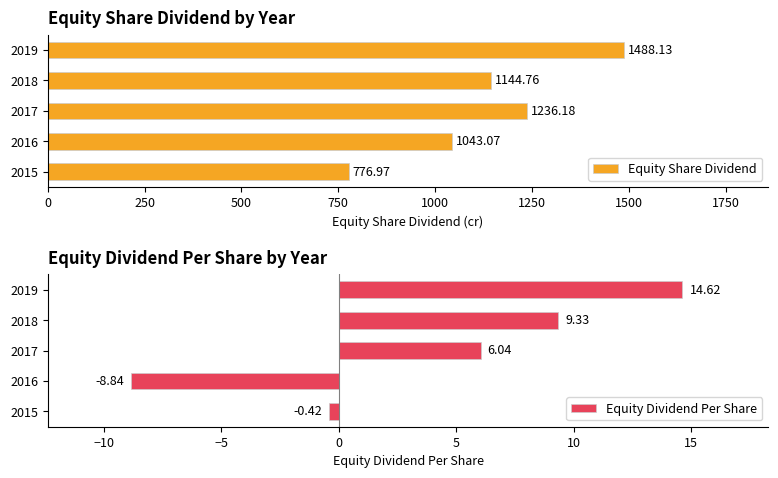

Rank the categories by Equity Share Dividend value from highest to lowest.

2019, 2017, 2018, 2016, 2015